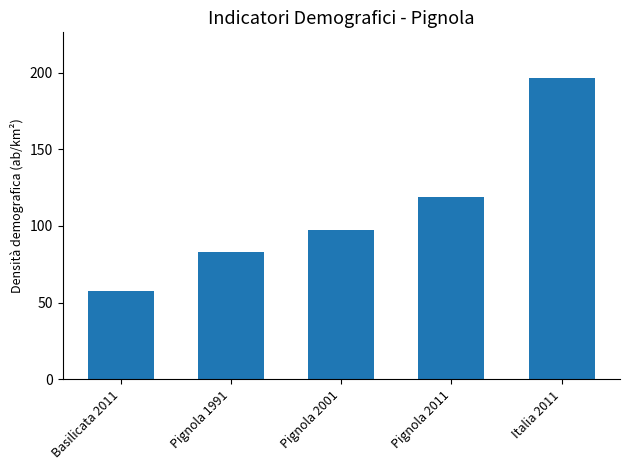

What is the difference between the maximum and minimum values?

139.4